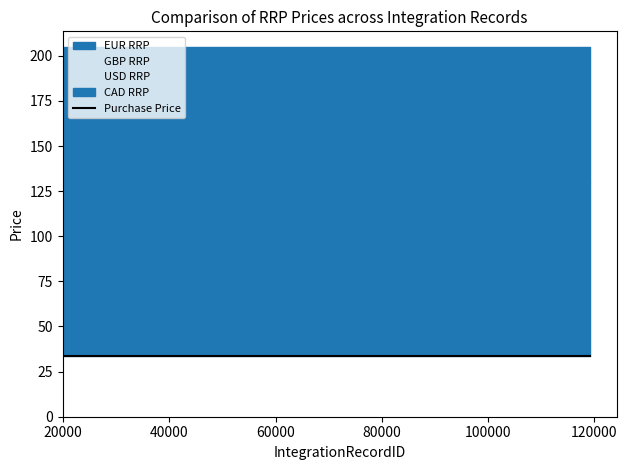

True or false: CAD RRP and GBP RRP intersect in this chart.

False